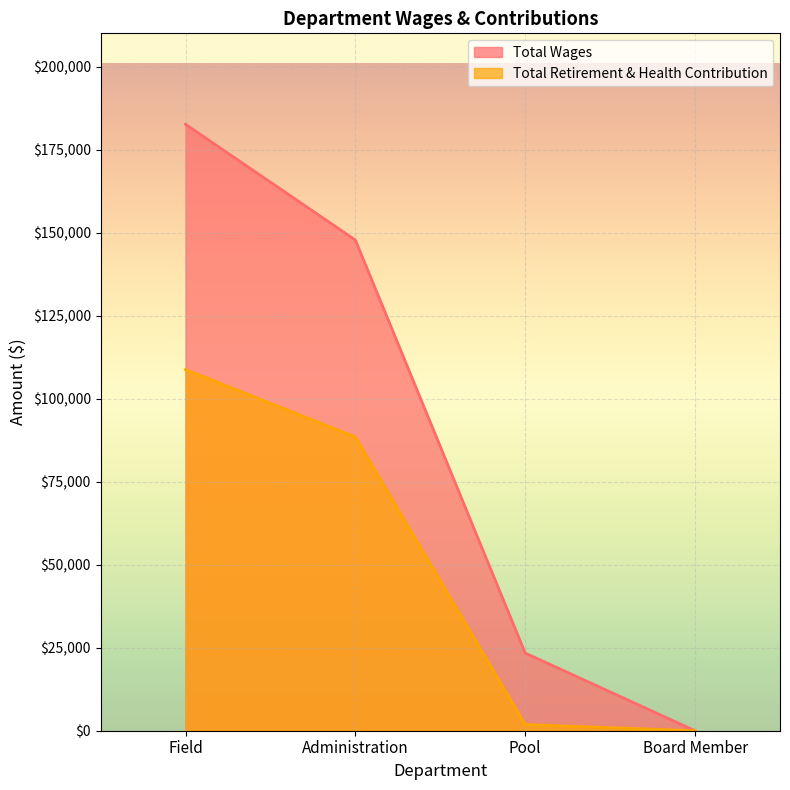

At which category is the sum across all series the highest?

Field